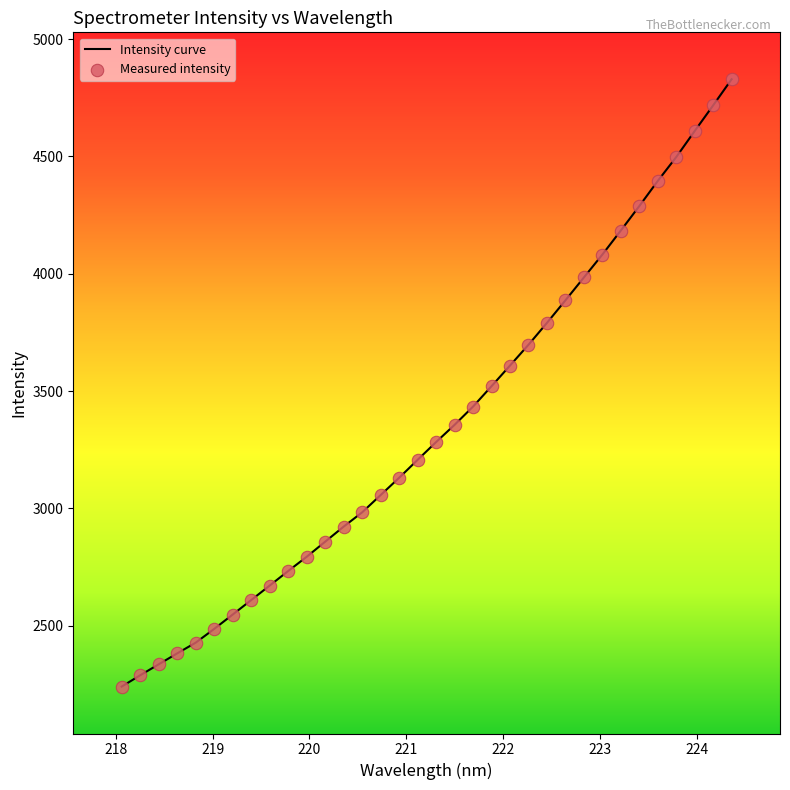

What is the smallest value displayed?

2240.2